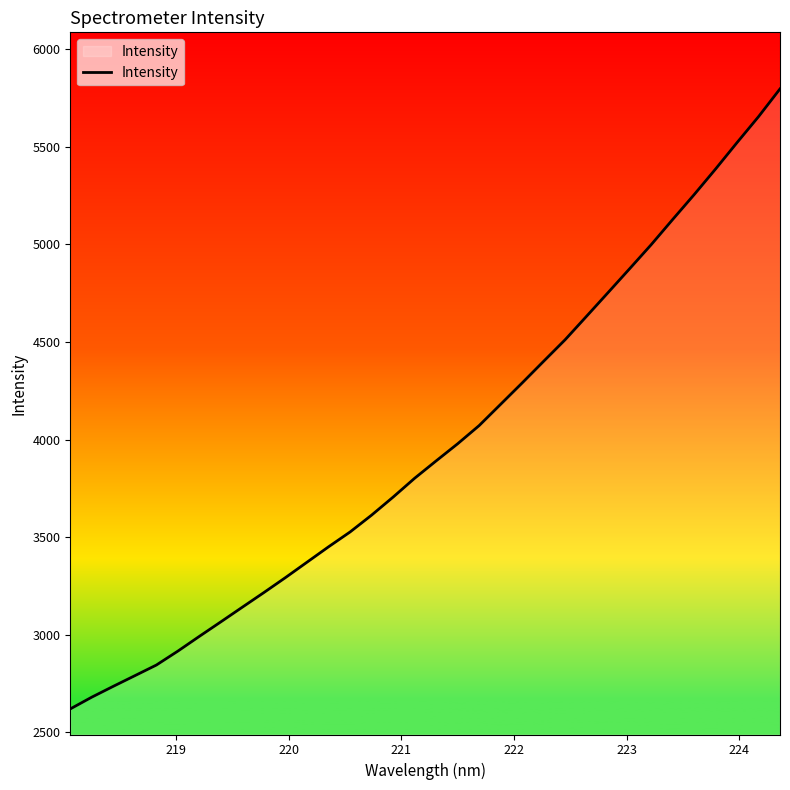

What is the maximum value shown in the chart?

5796.4